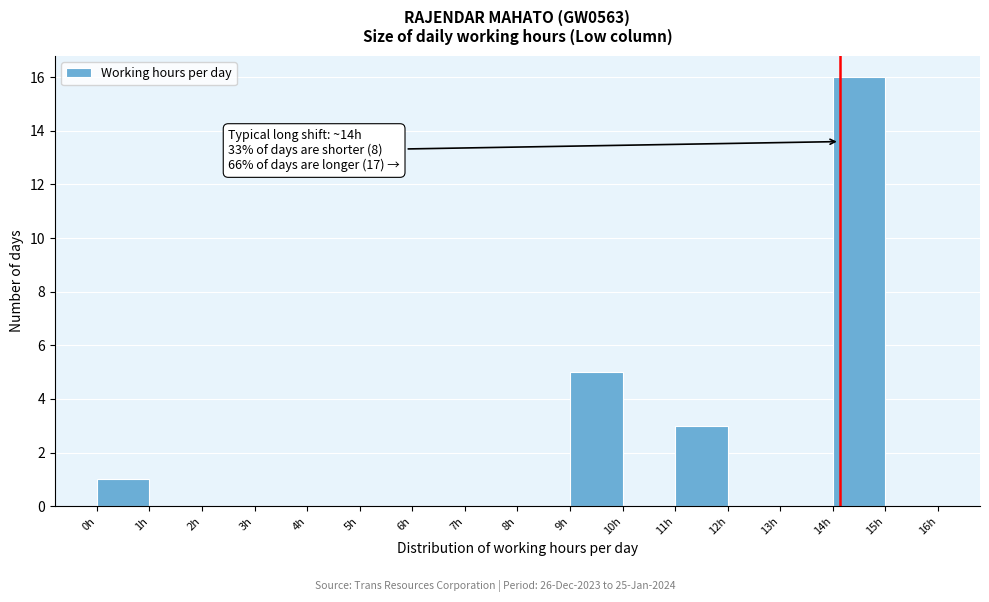

Over which range of the x-axis is the bar tallest?

14 to 15